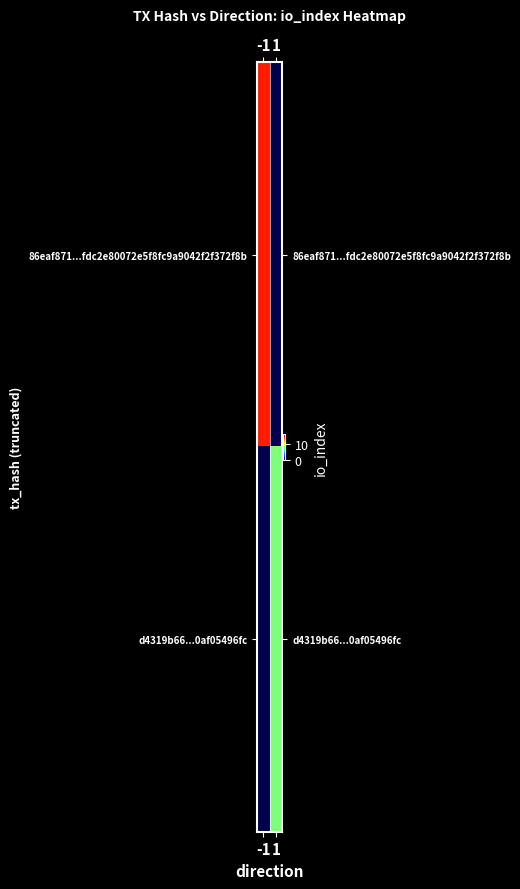

Between -1 and 1, which is larger?

1